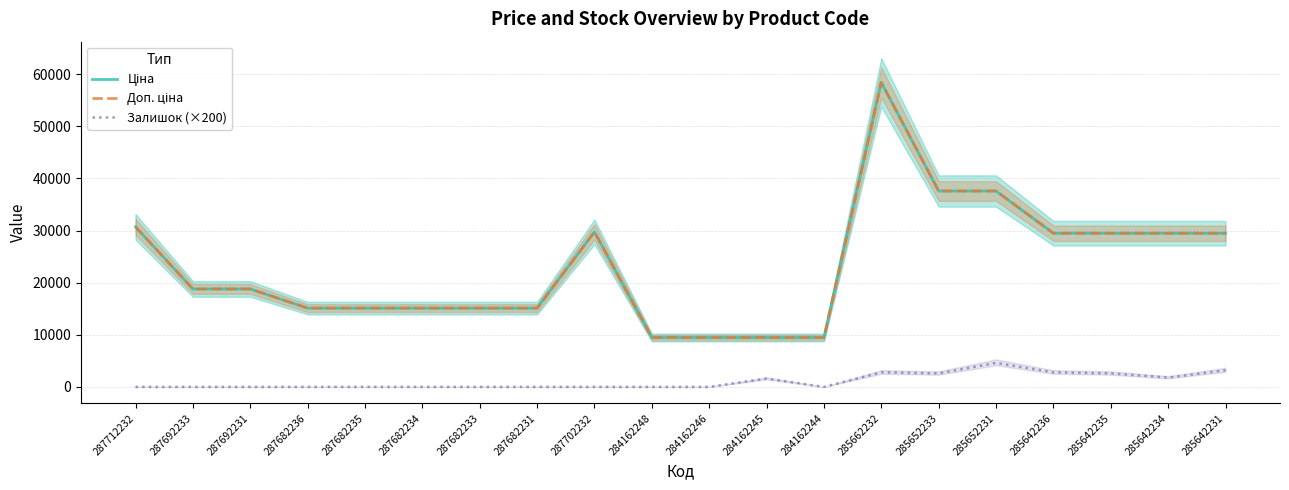

Reading right to left, what are all the values shown in this chart?

Ціна: 285642231=29491.5	285642234=29491.5	285642235=29491.5	285642236=29491.5	285652231=37593.6	285652233=37593.6	285662232=58426.5	284162244=9480.1	284162245=9480.1	284162246=9480.1	284162248=9480.1	287702232=29747.2	287682231=15120.0	287682233=15120.0	287682234=15120.0	287682235=15120.0	287682236=15120.0	287692231=18796.8	287692233=18796.8	287712232=30717.1
Доп. ціна: 285642231=29491.5	285642234=29491.5	285642235=29491.5	285642236=29491.5	285652231=37593.6	285652233=37593.6	285662232=58426.5	284162244=9480.1	284162245=9480.1	284162246=9480.1	284162248=9480.1	287702232=29747.2	287682231=15120.0	287682233=15120.0	287682234=15120.0	287682235=15120.0	287682236=15120.0	287692231=18796.8	287692233=18796.8	287712232=30717.1
Залишок (×200): 285642231=3200.0	285642234=1800.0	285642235=2600.0	285642236=2800.0	285652231=4600.0	285652233=2600.0	285662232=2800.0	284162244=0.0	284162245=1600.0	284162246=0.0	284162248=0.0	287702232=0.0	287682231=0.0	287682233=0.0	287682234=0.0	287682235=0.0	287682236=0.0	287692231=0.0	287692233=0.0	287712232=0.0